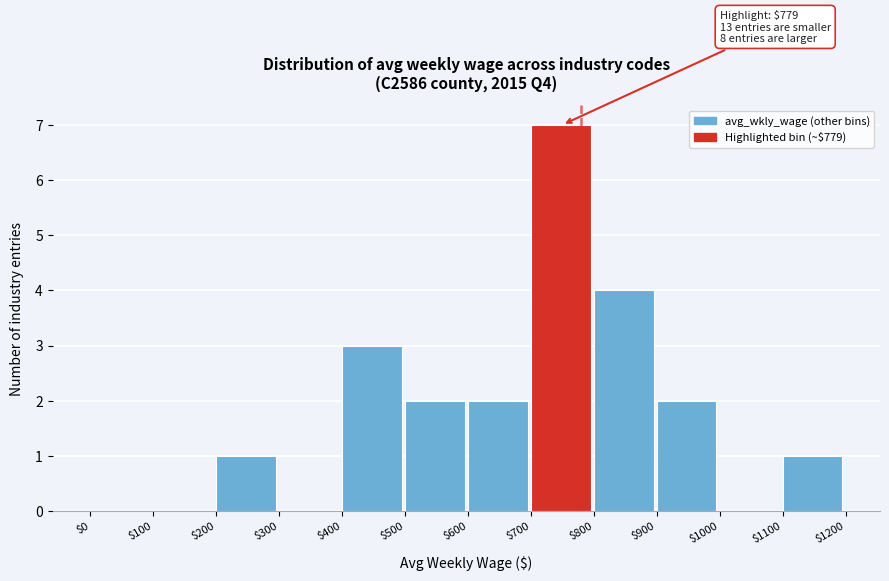

Which range on the x-axis has the tallest bar?

$700 to $800